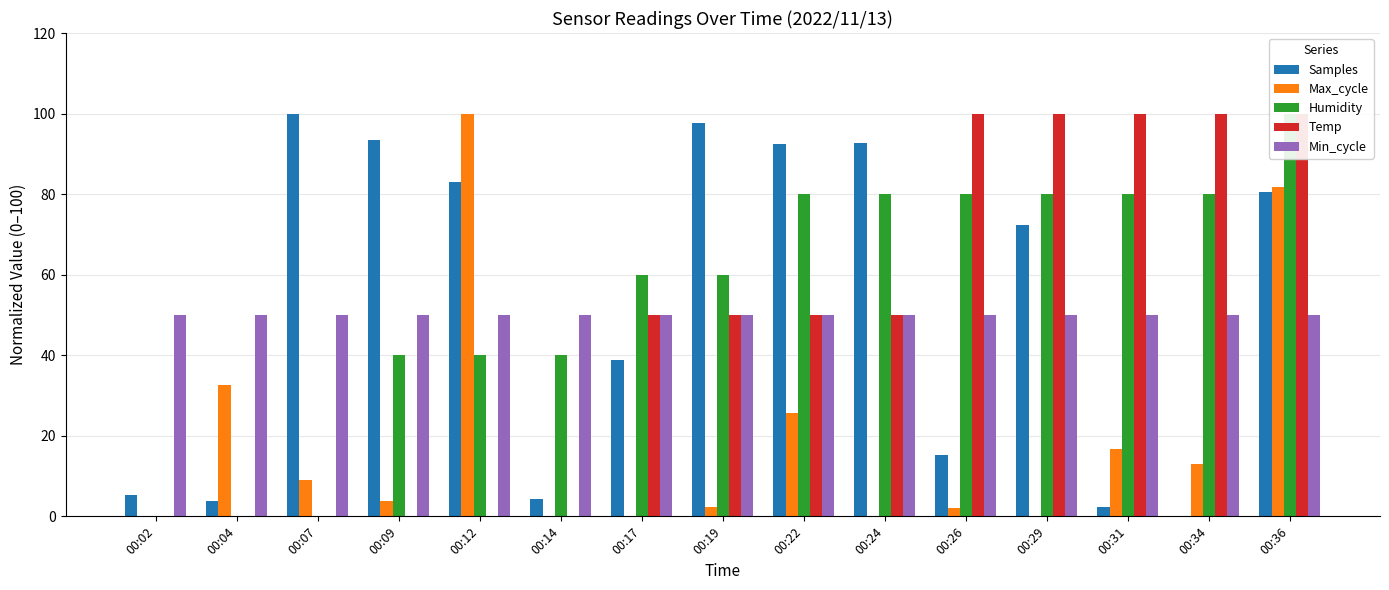

True or false: Samples has a value of 100.0 at 00:07.

True